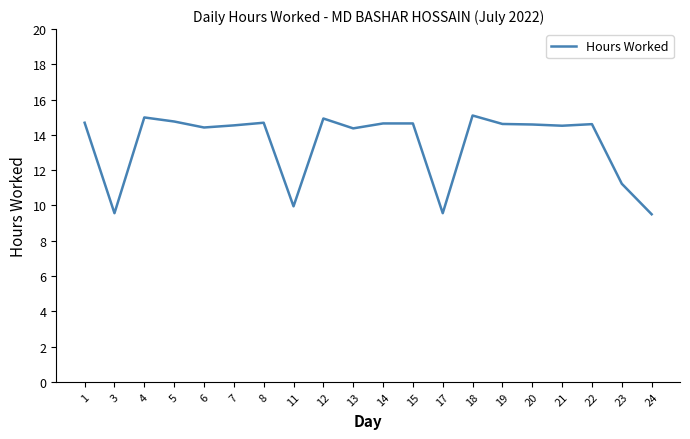

What is the ratio of the value at 23 to the value at 15?

0.8